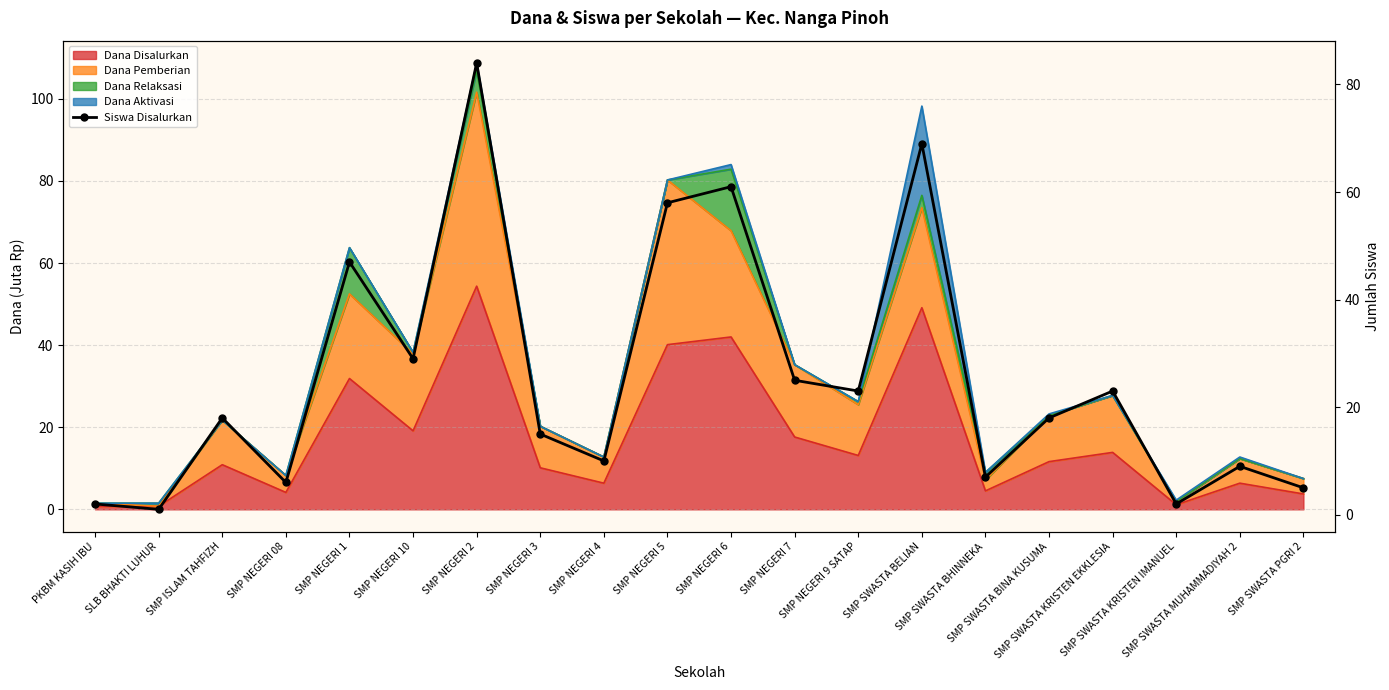

True or false: the data shows 8 at SMP NEGERI 9 SATAP.

False